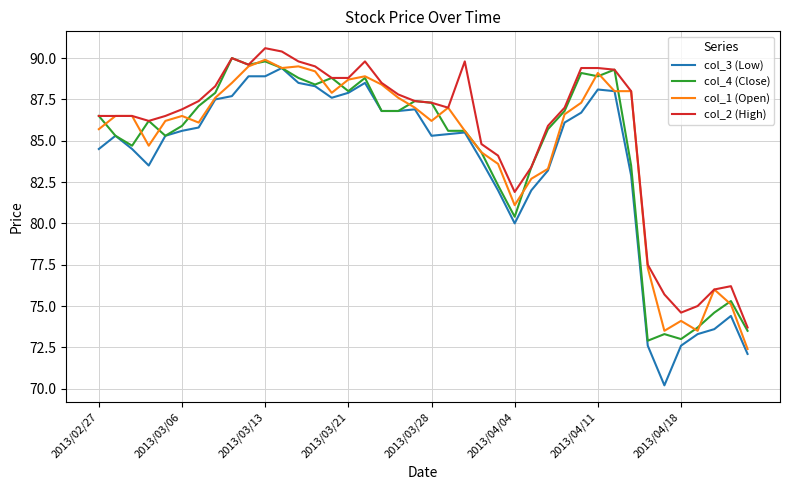

Which series has the widest spread of values?

col_3 (Low)